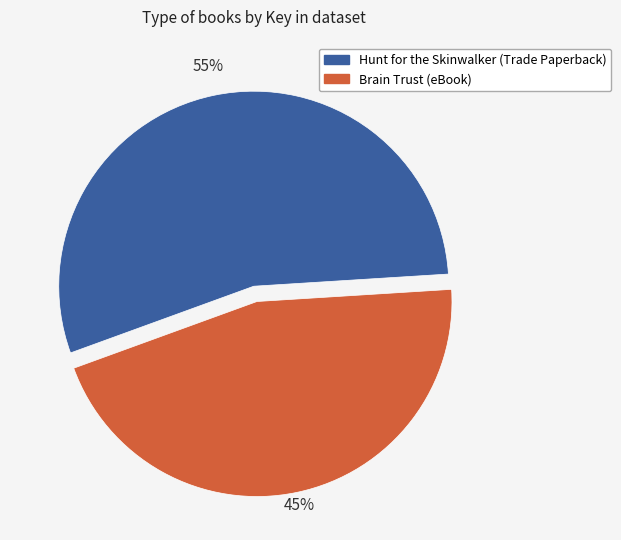

To the nearest percent, what is the combined percentage of Hunt for the Skinwalker (Trade Paperback) and Brain Trust (eBook)?

100%